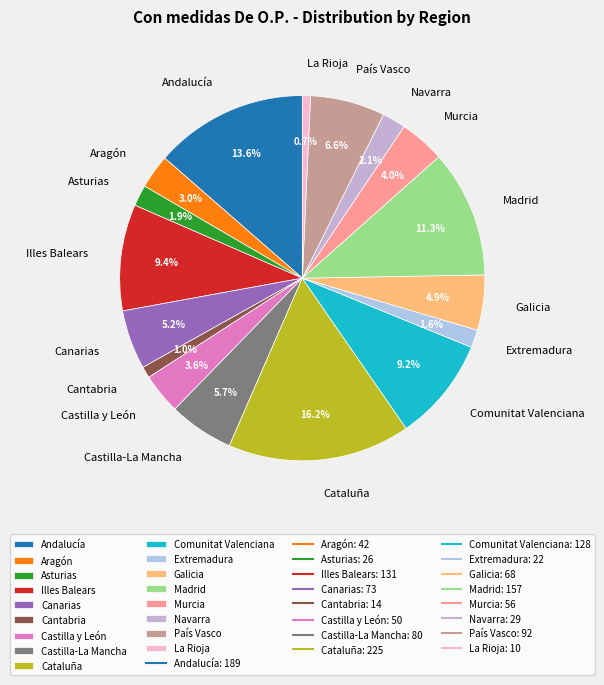

Is Castilla y León the majority of the pie?

No